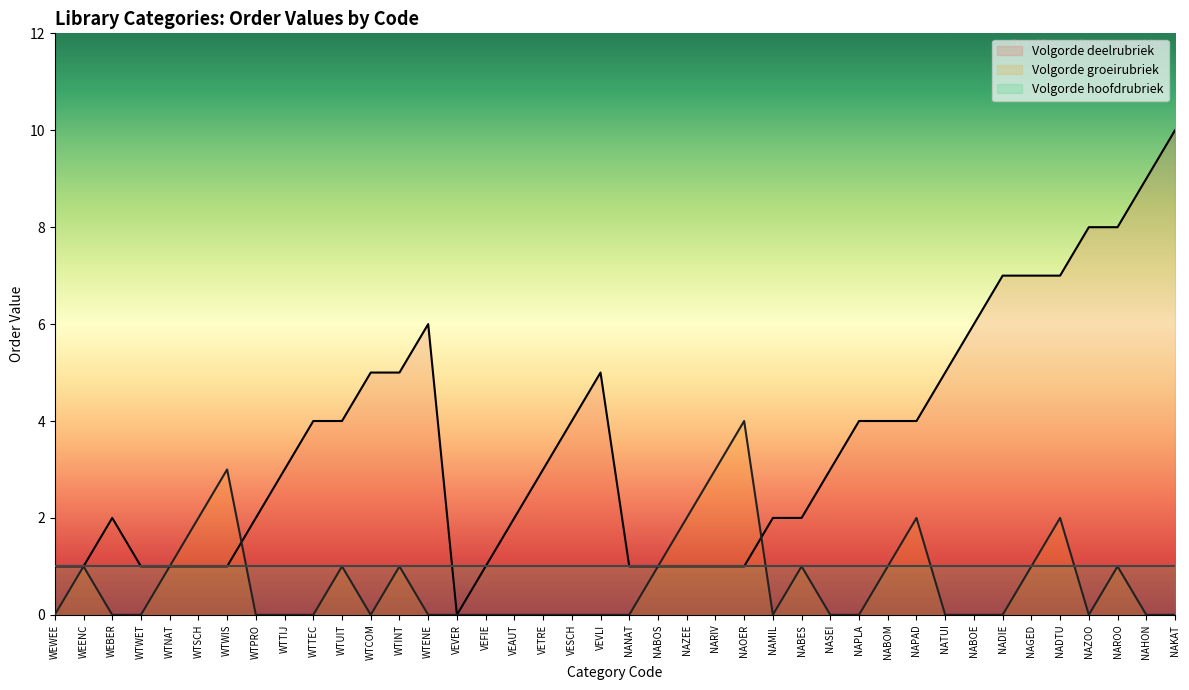

What position from the left is NATUI?

32